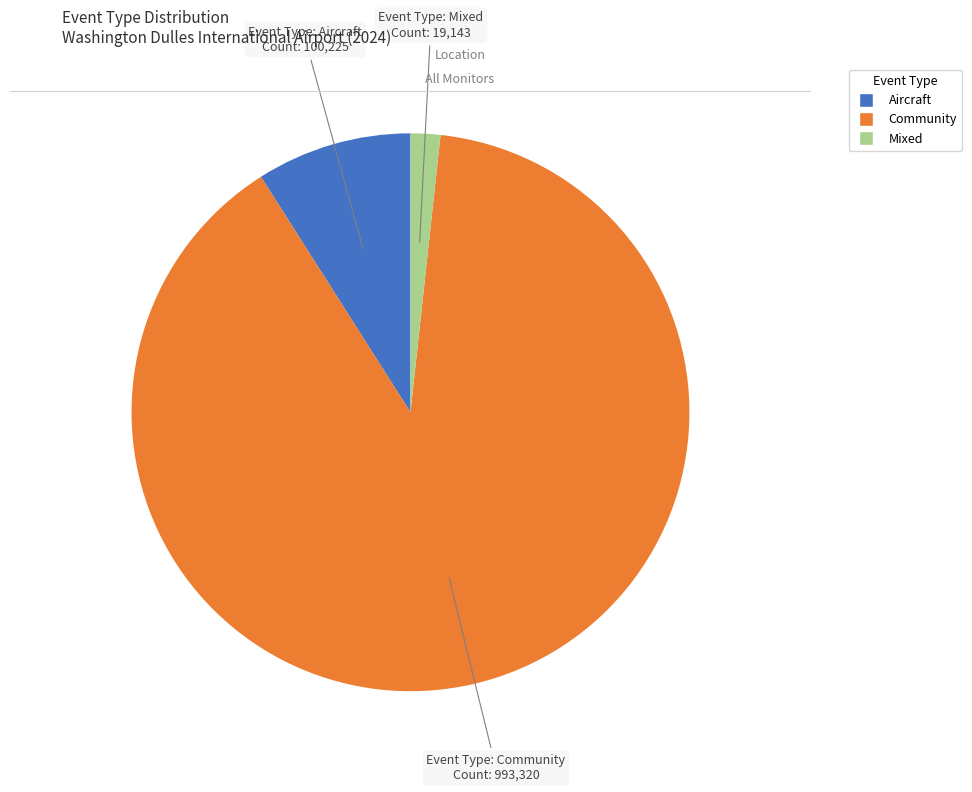

Combined, do Community and Mixed account for over 50%?

Yes